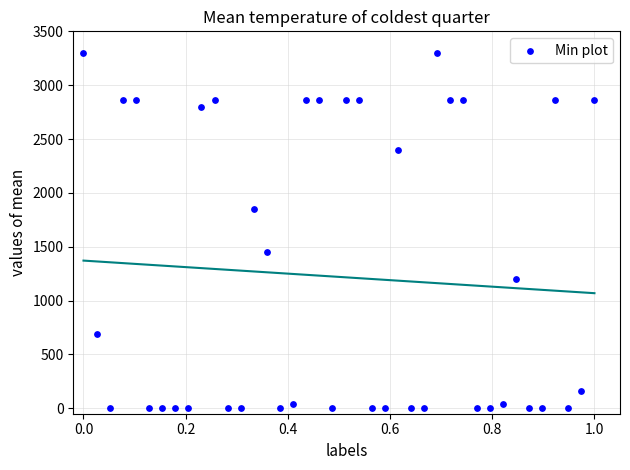

What is the range of Y values (max minus min)?

3300.0